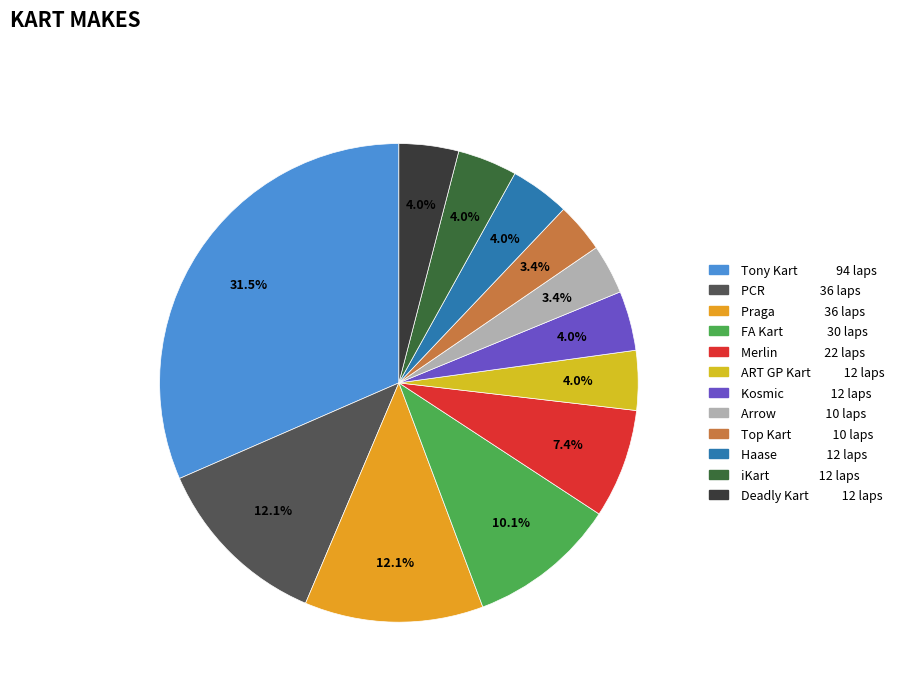

What percentage is the FA Kart slice, to the nearest percent?

10%